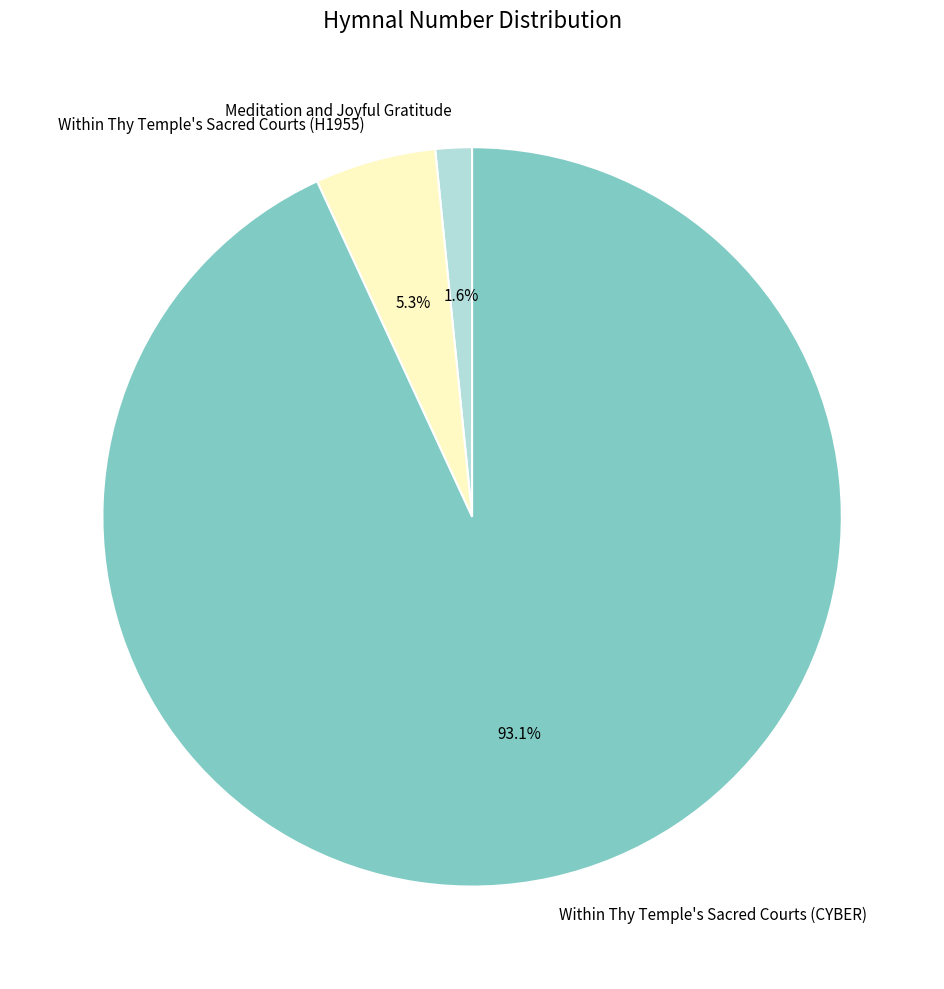

Which slice is the largest?

Within Thy Temple's Sacred Courts (CYBER)